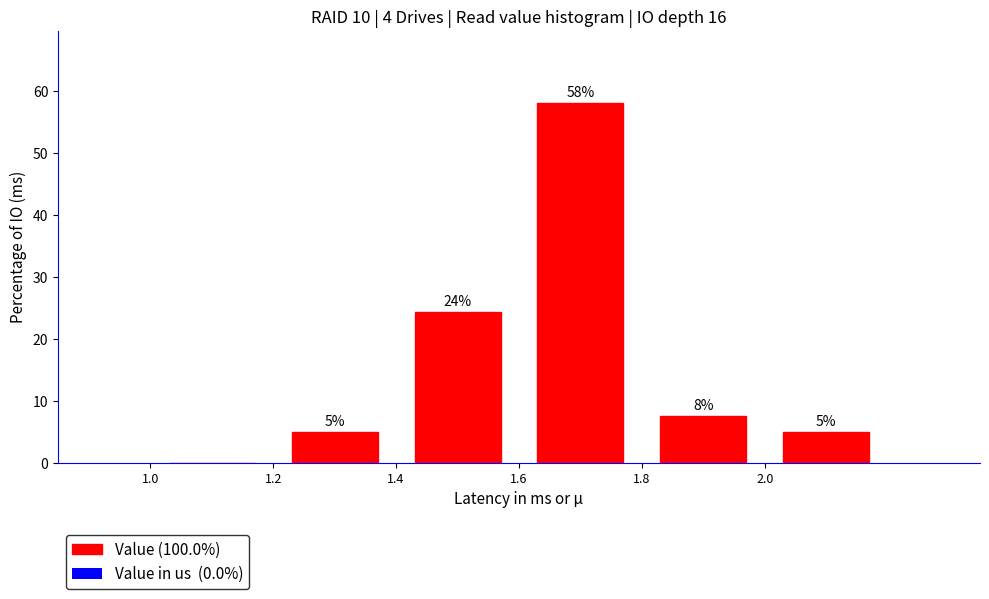

Over which range of the x-axis is the bar tallest?

1.6 to 1.8